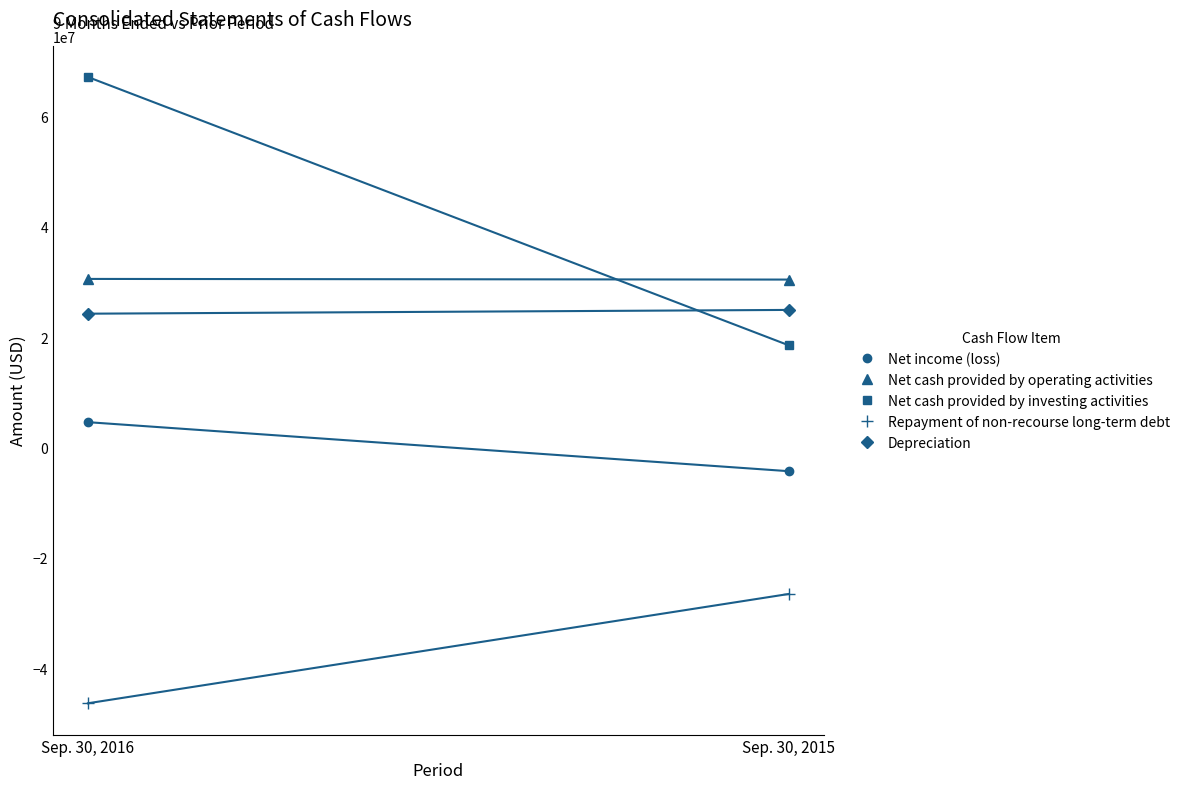

What is the average value of the Net cash provided by investing activities series?

42815475